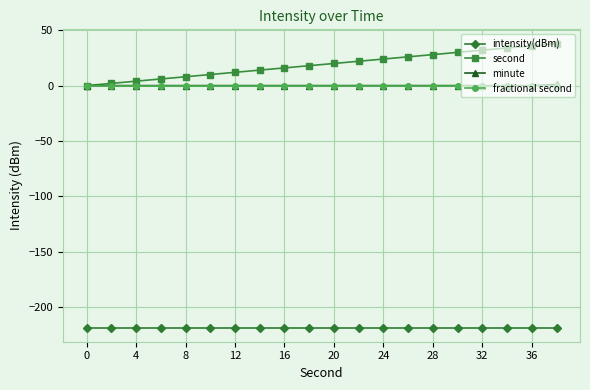

True or false: fractional second and intensity(dBm) cross at least once.

False